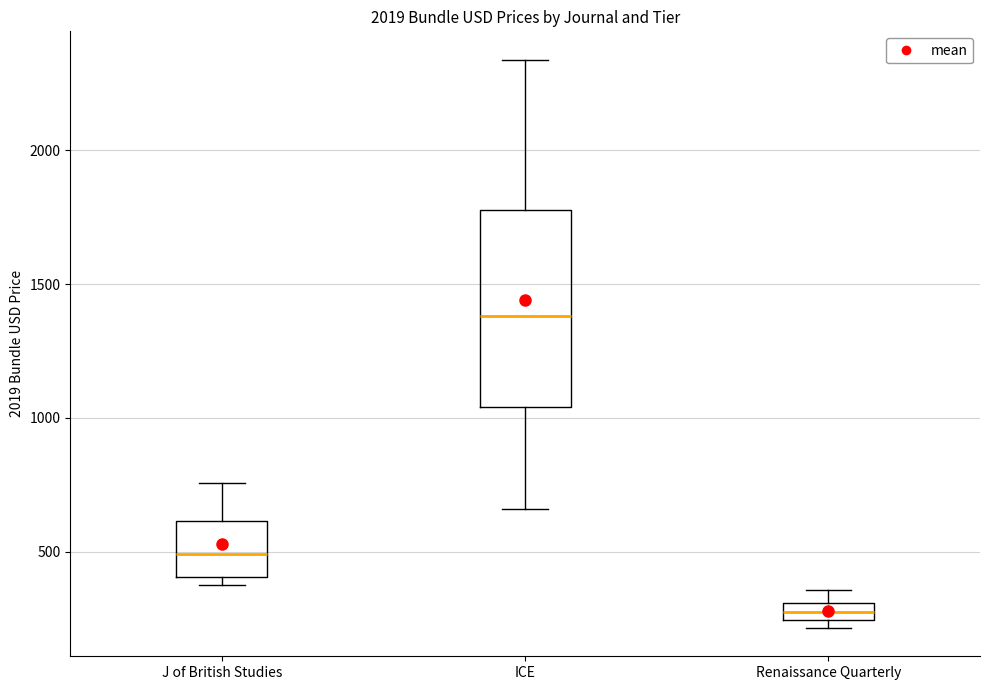

Which box is the tallest, from its lower edge to its upper edge?

ICE